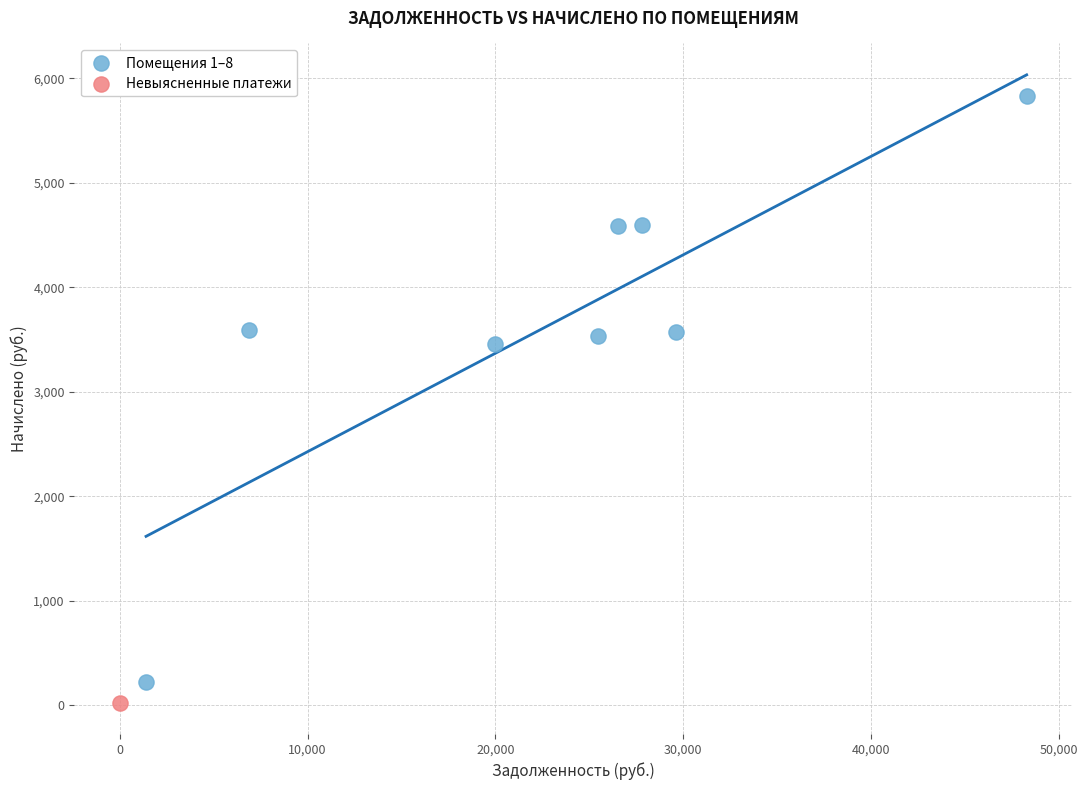

What are all the series names shown in the legend?

Помещения 1–8, Невыясненные платежи